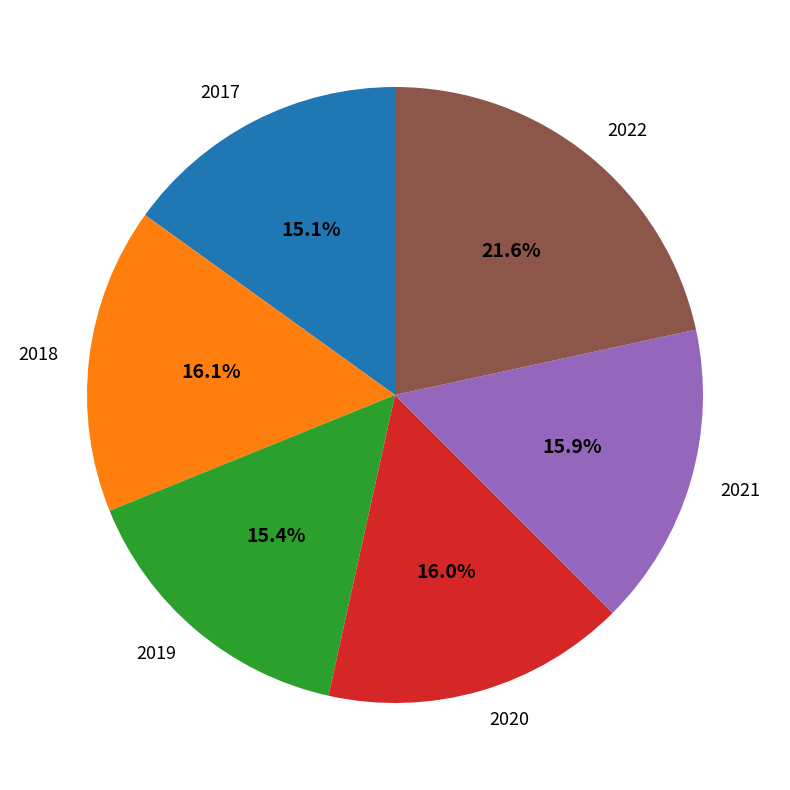

The 2021 slice represents 6% of the pie. True or false?

False